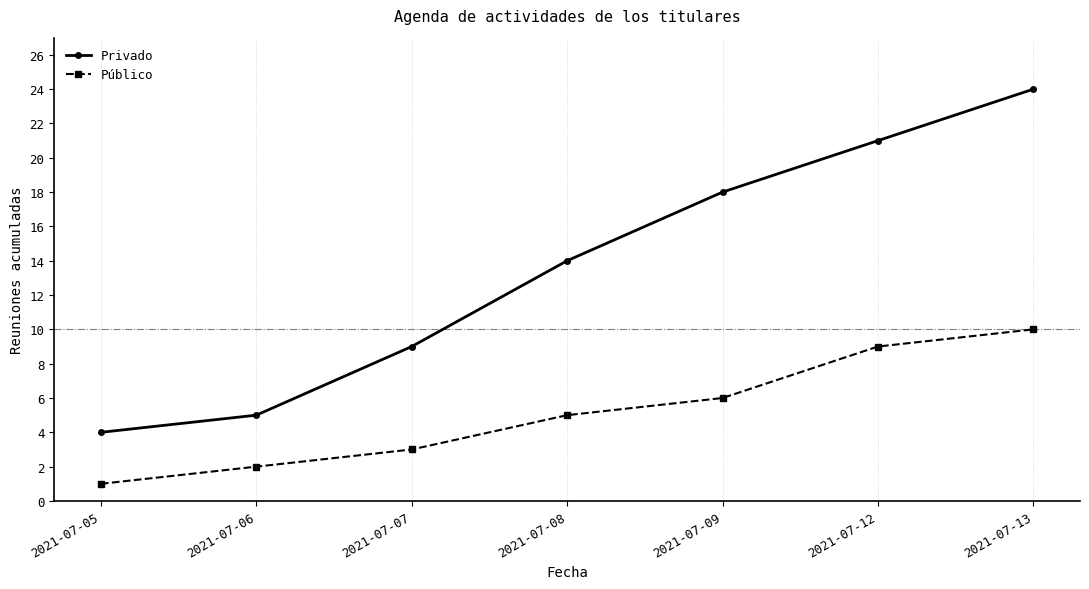

Read the Público value at 2021-07-08.

5